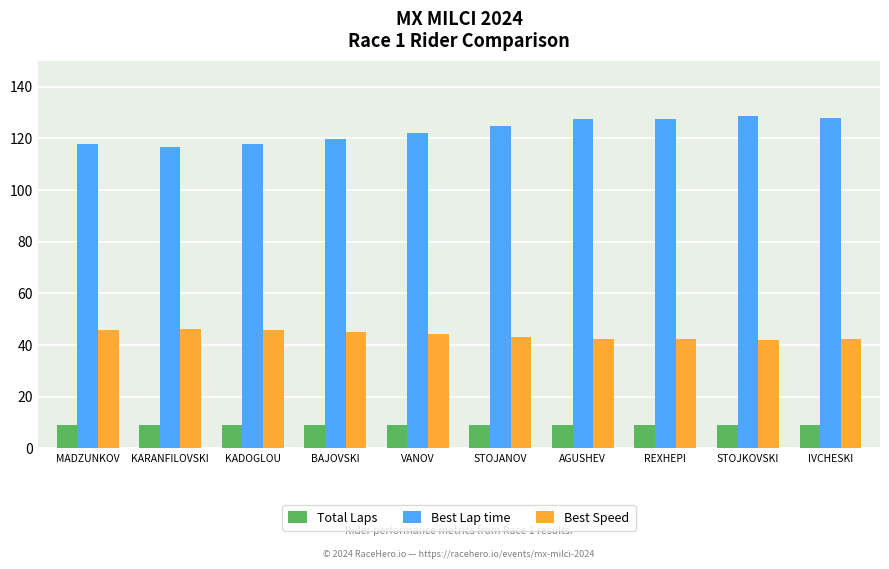

What is the average value of the Best Lap time series?

123.1